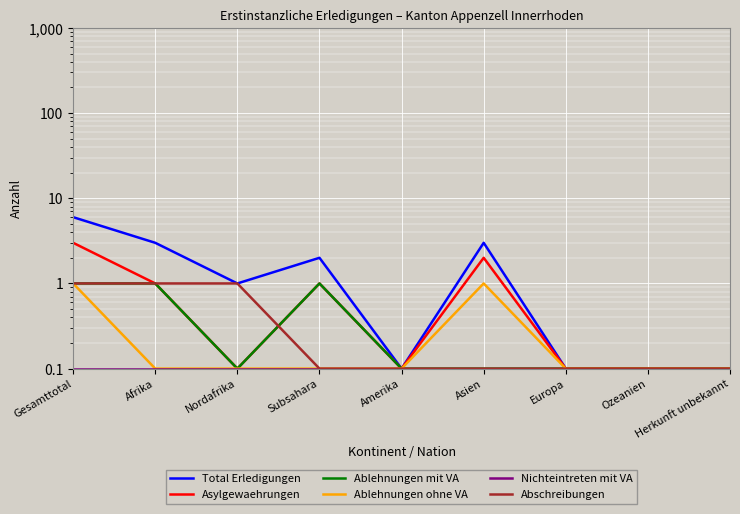

Read the Ablehnungen mit VA value at Europa.

0.1